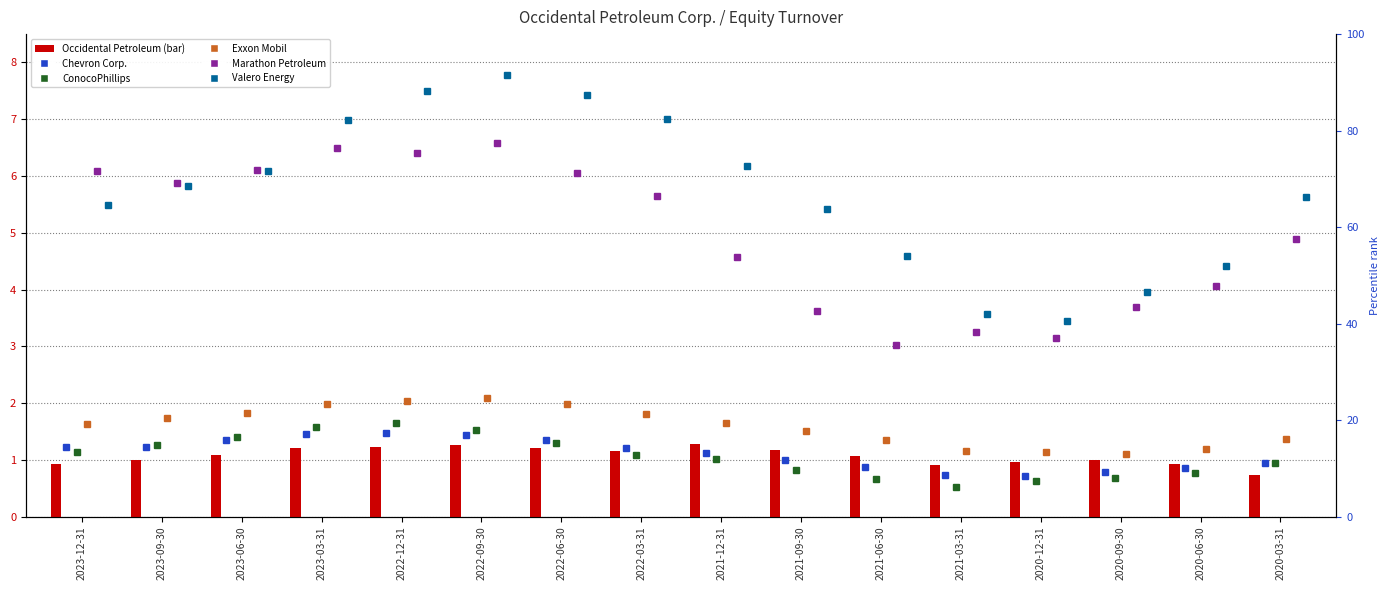

At which label does Occidental Petroleum first exceed 1?

2023-06-30